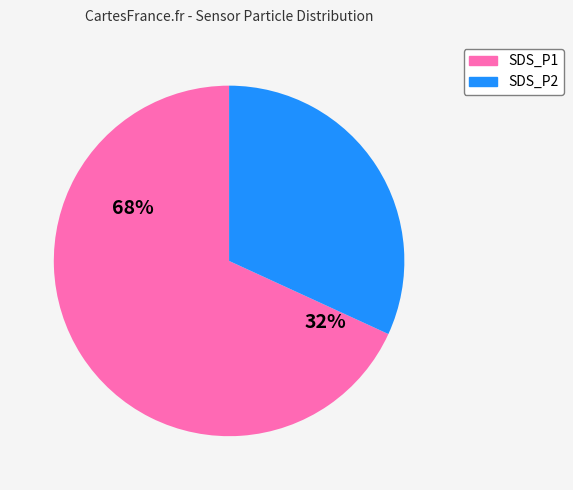

How many segments does this pie chart have?

2